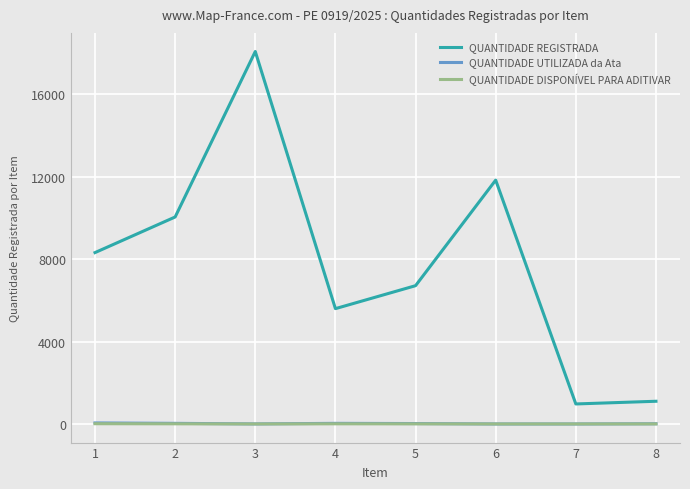

Is the value of QUANTIDADE REGISTRADA at 5 greater than the value of QUANTIDADE DISPONÍVEL PARA ADITIVAR at 4?

Yes